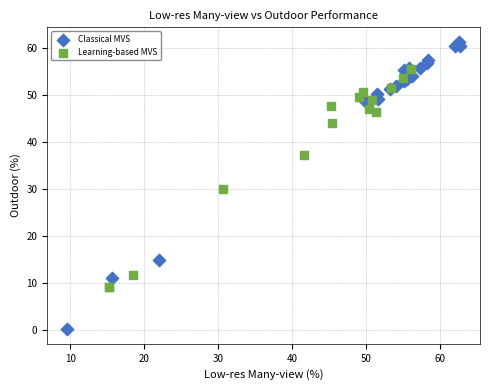

Which series reaches the maximum Y coordinate?

Classical MVS